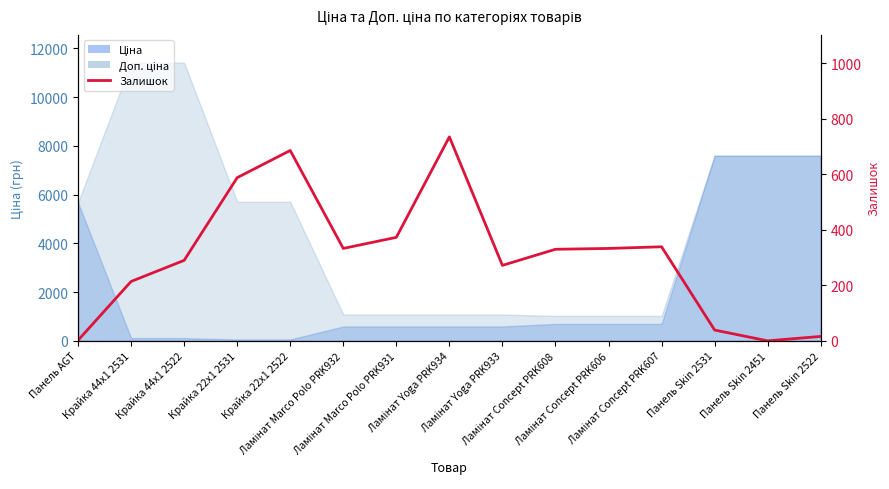

What is the label of the 14th point from the right?

Крайка 44x1 2531